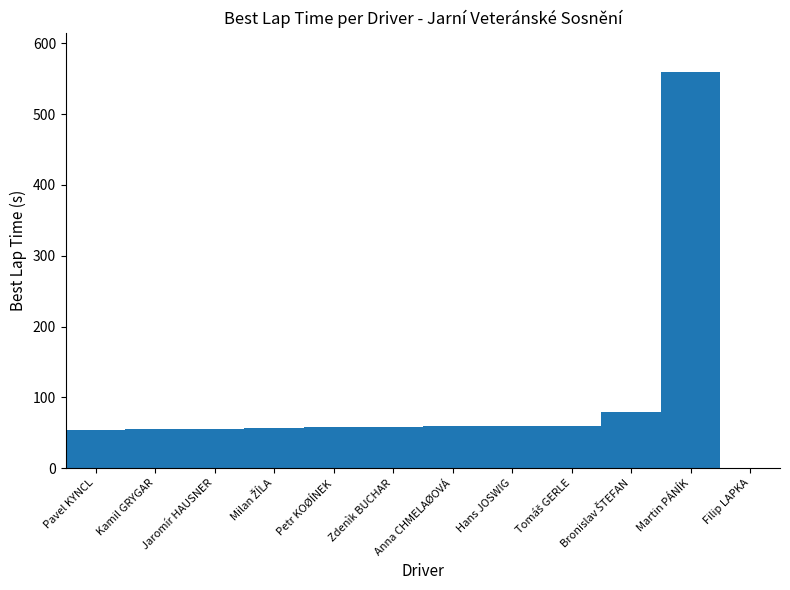

What value does the data have at Petr KOØÍNEK?

58.3